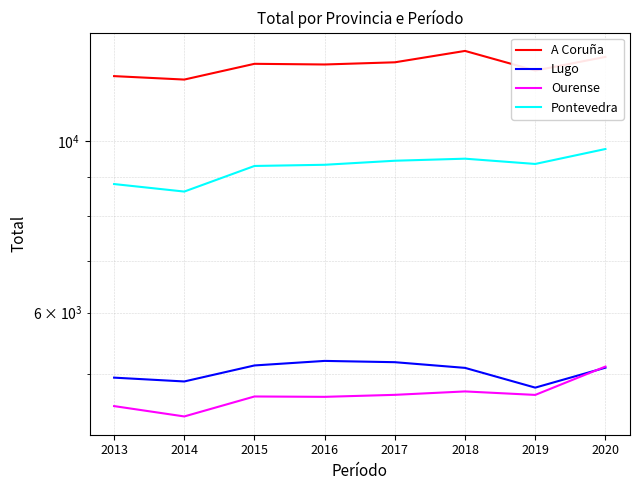

At which label does Lugo reach its peak?

2016